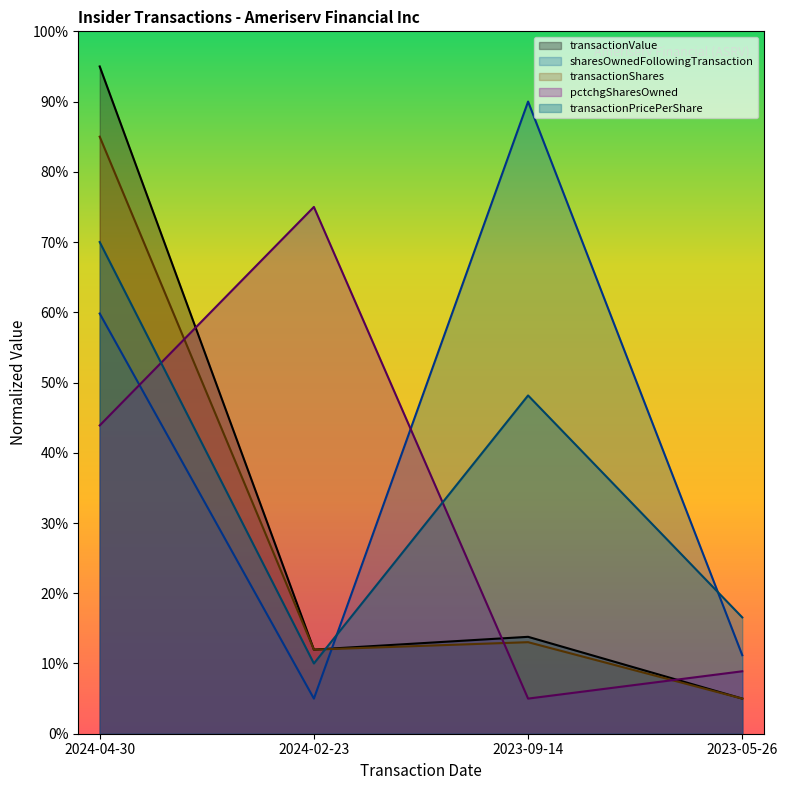

What value does the transactionPricePerShare series have at 2024-04-30?

70.0